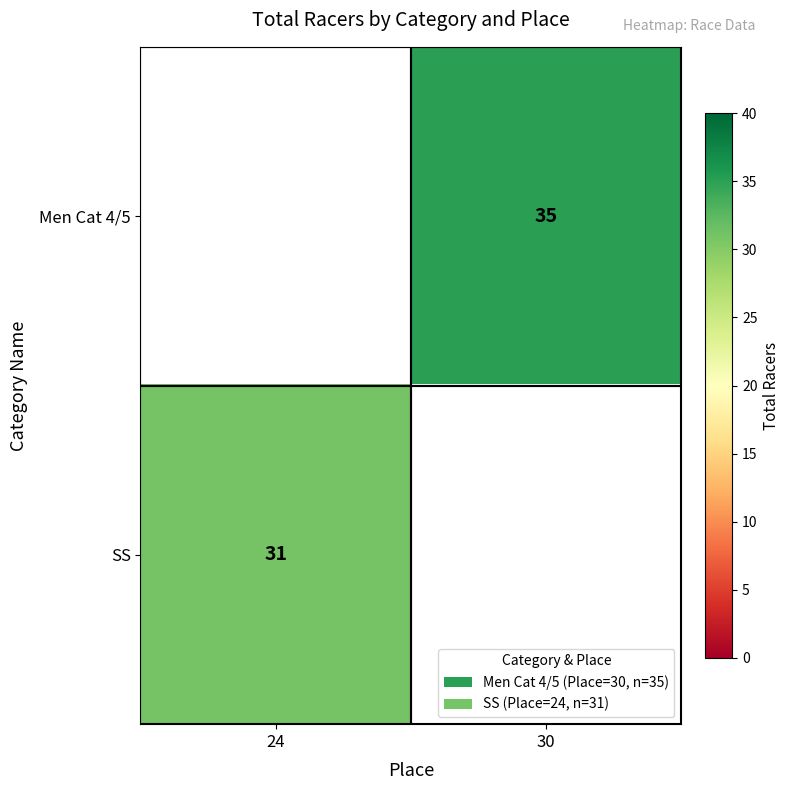

Is it true that Men Cat 4/5 equals 54 at 30?

False